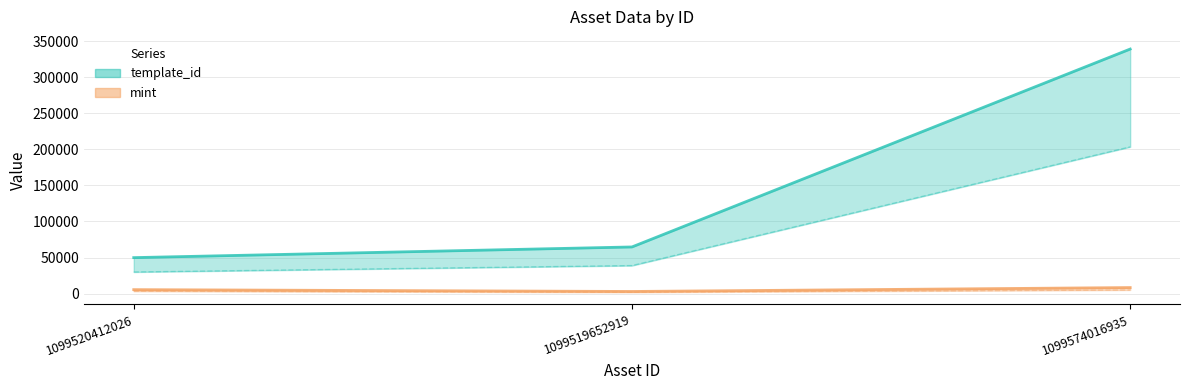

The template_id series shows 18290 at 1099519652919. True or false?

False